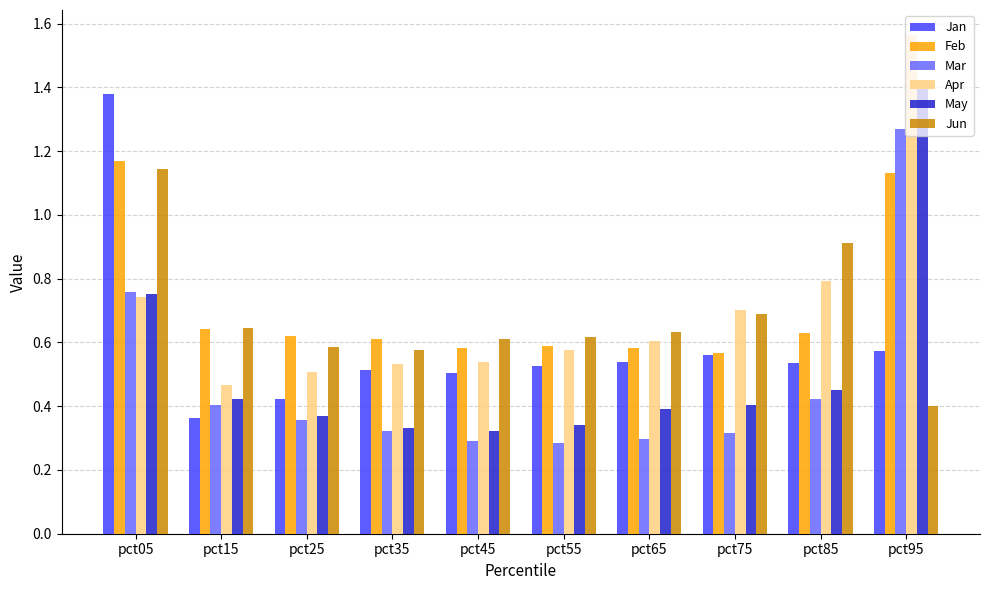

Is the value of Jan at pct15 greater than the value of Jun at pct95?

No